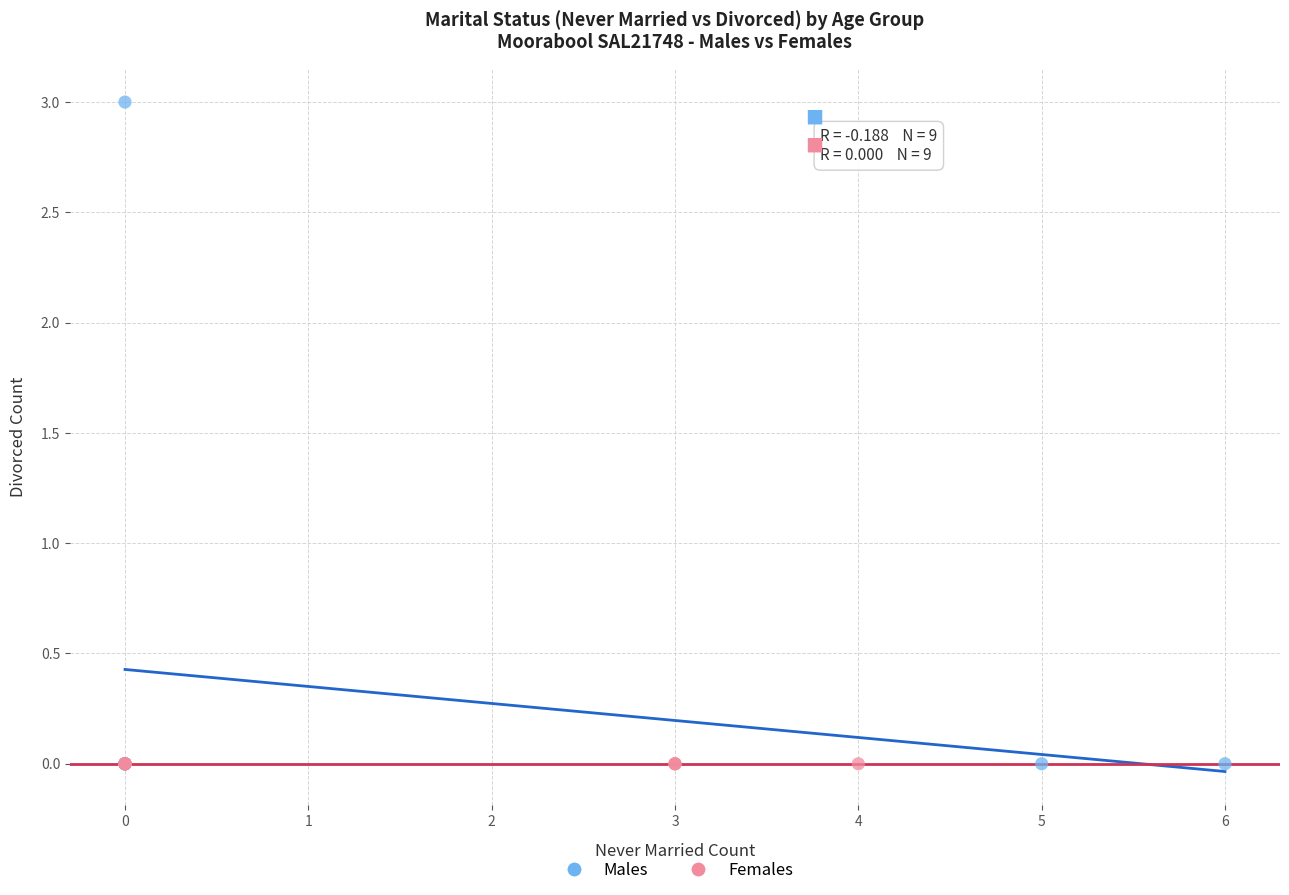

Which series reaches the maximum Y coordinate?

Males